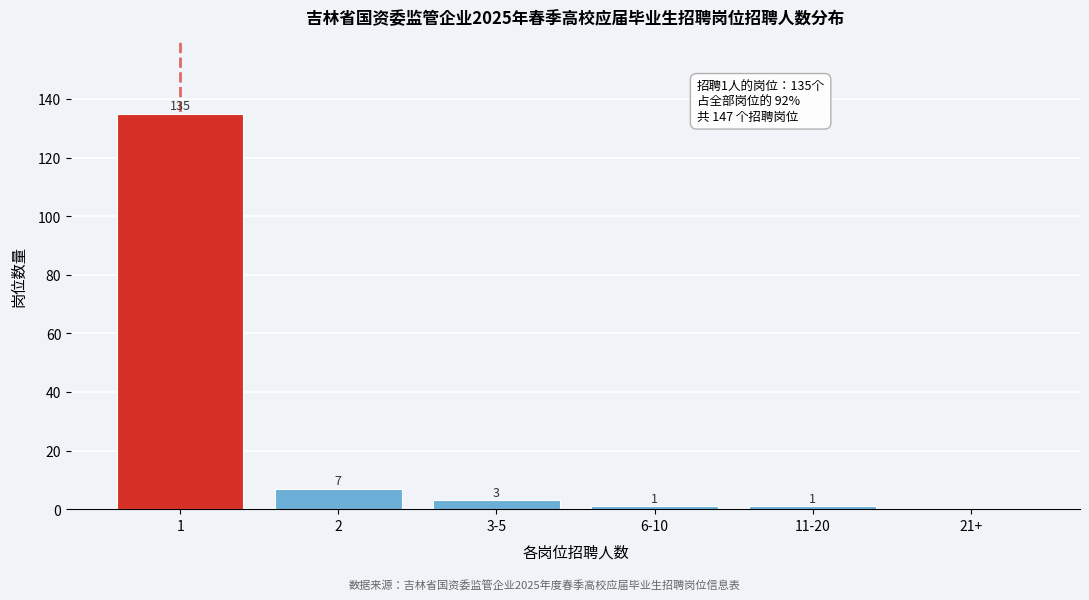

Reading right to left, extract all data points from this chart.

21+=0	11-20=1	6-10=1	3-5=3	2=7	1=135